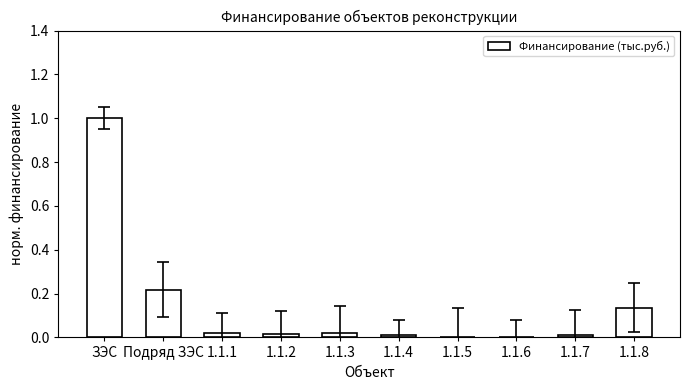

What is the change in value from ЗЭС to Подряд ЗЭС?

-0.8